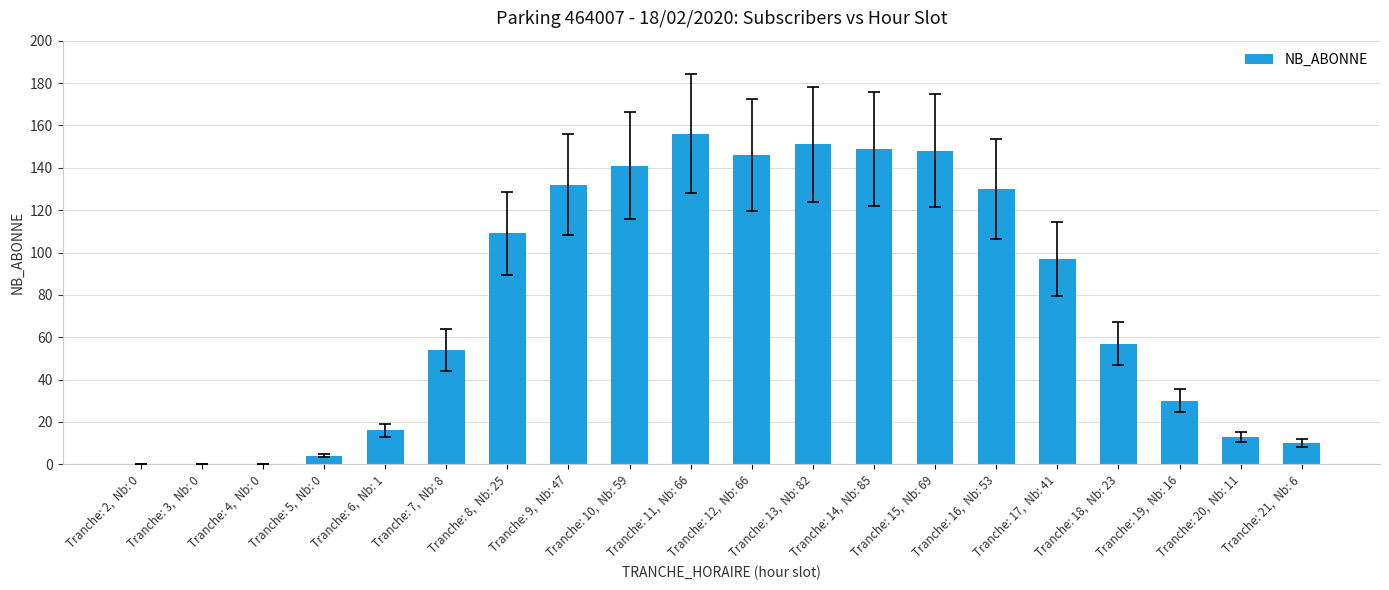

At which label does the data first exceed 97?

Tranche: 8,  Nb: 25